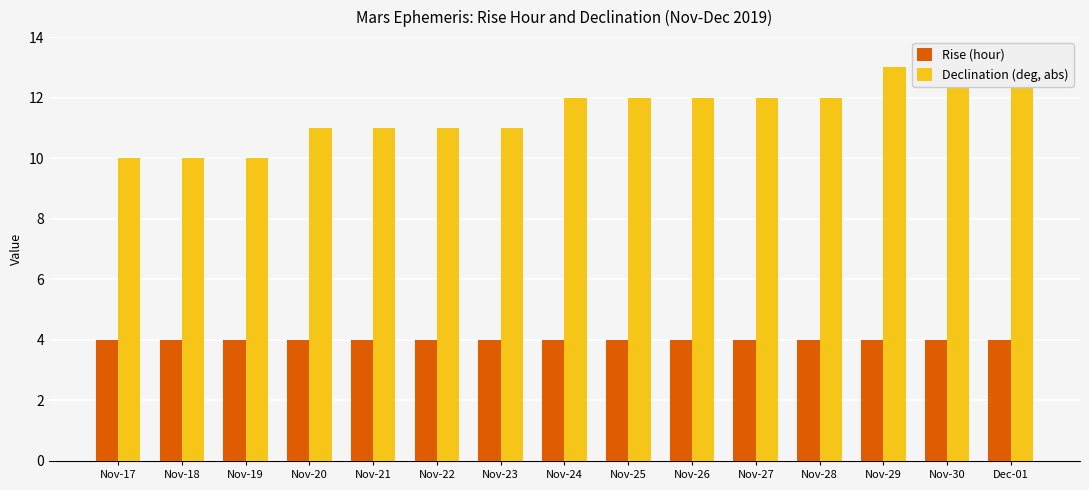

Does the chart contain stacked bars?

No